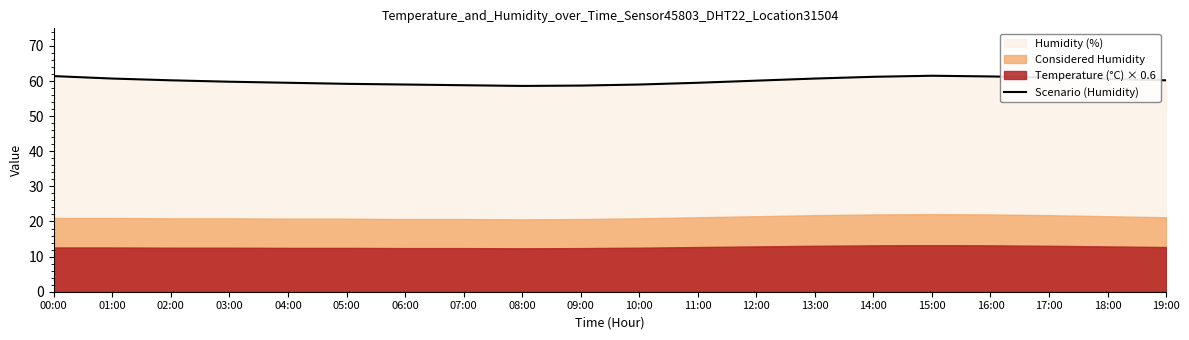

True or false: Scenario (Humidity) has a value of 38.3 at 09:00.

False